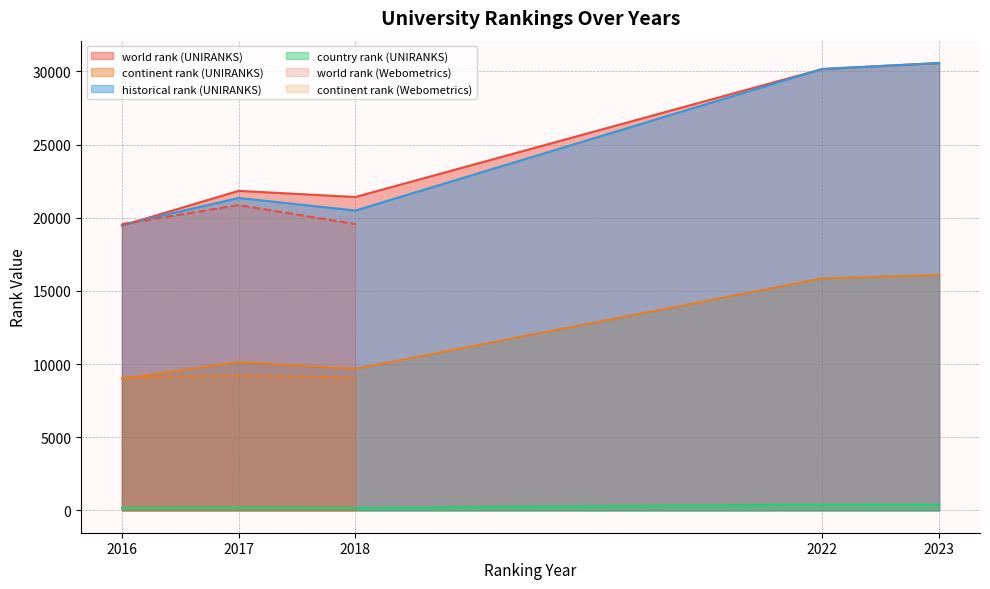

What is the value of the continent rank point at the 6th from the left?

8997.0